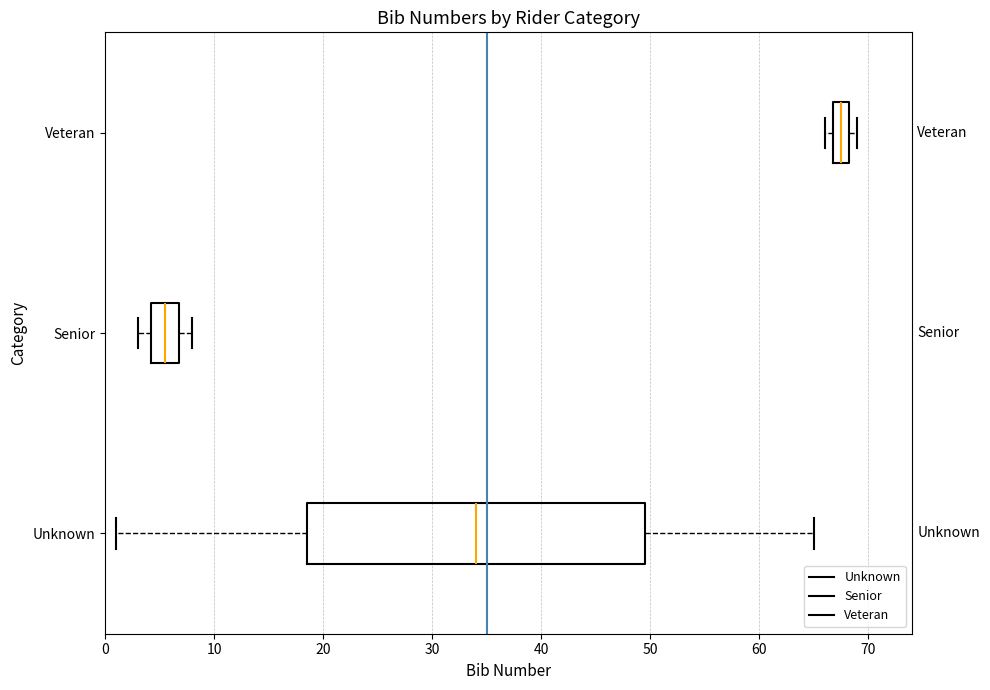

Reading bottom to top, transcribe this box plot: for each box, give where its median line is, the range the box spans, and where its two whiskers end, as read against the x-axis. The values are not printed on the chart, so give them approximately, as read against the axis.

Unknown: median 34, box 19 to 50, whiskers 1 to 65
Senior: median 6, box 4 to 7, whiskers 3 to 8
Veteran: median 68 (inside the box), box 67 to 68, whiskers 66 to 69